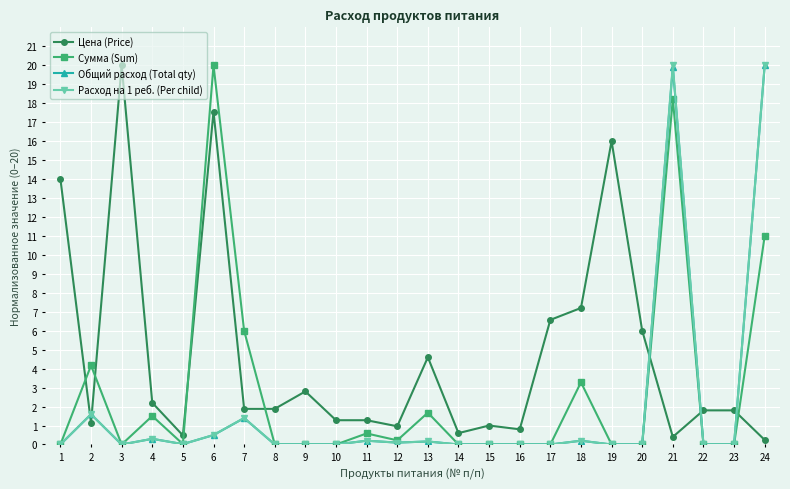

What is the difference between the maximum and minimum values in the Сумма (Sum) series?

20.0